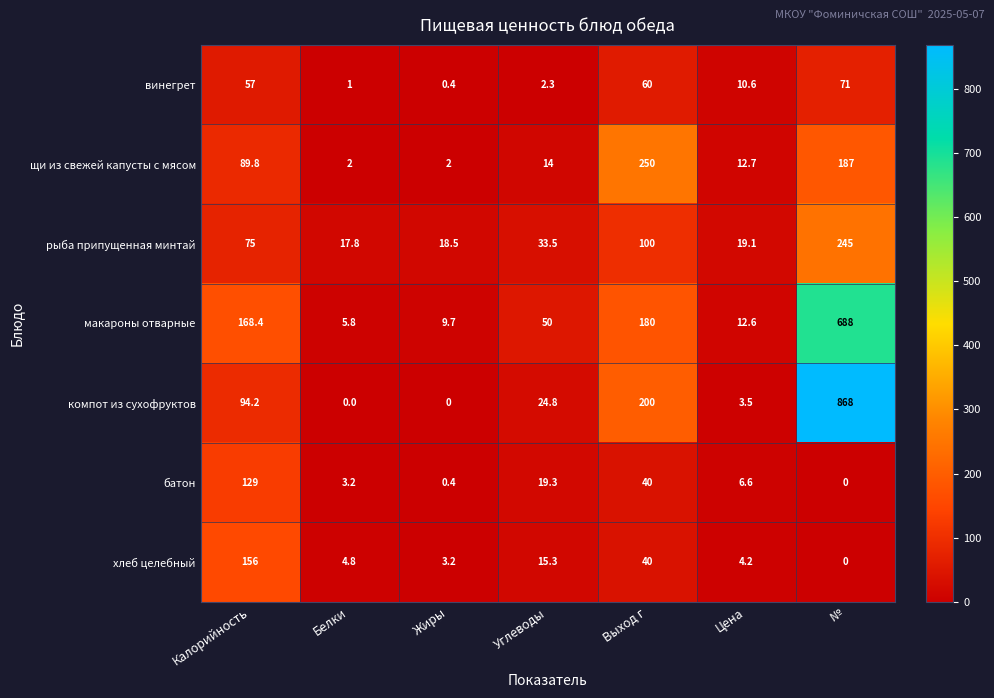

The value of батон at Выход г is 40.0. True or false?

True